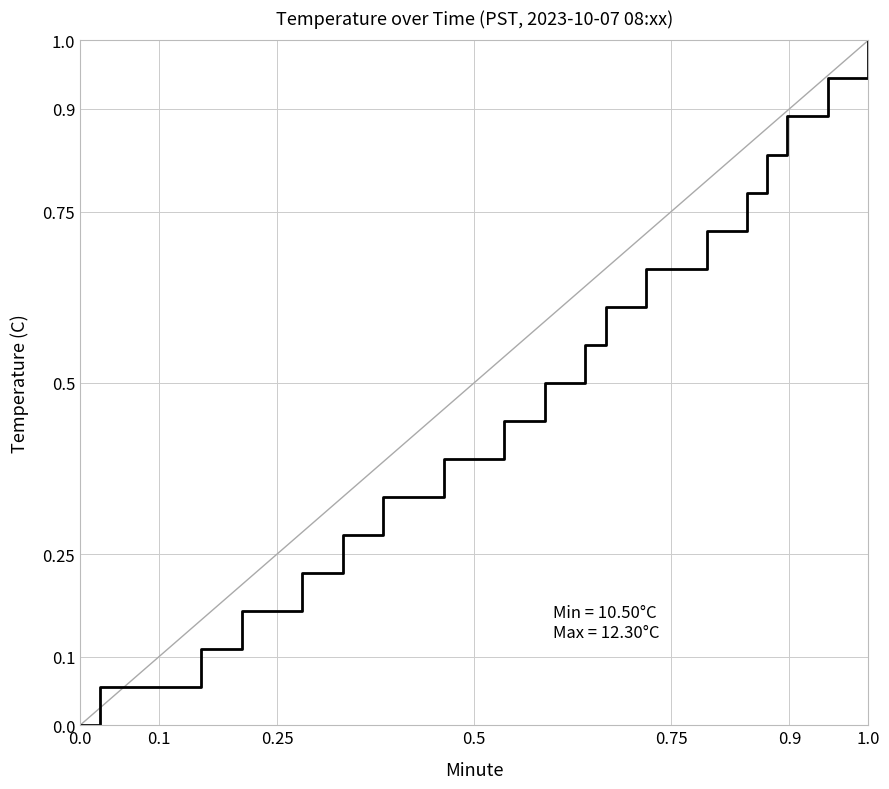

What is the difference between the maximum and minimum values?

1.0